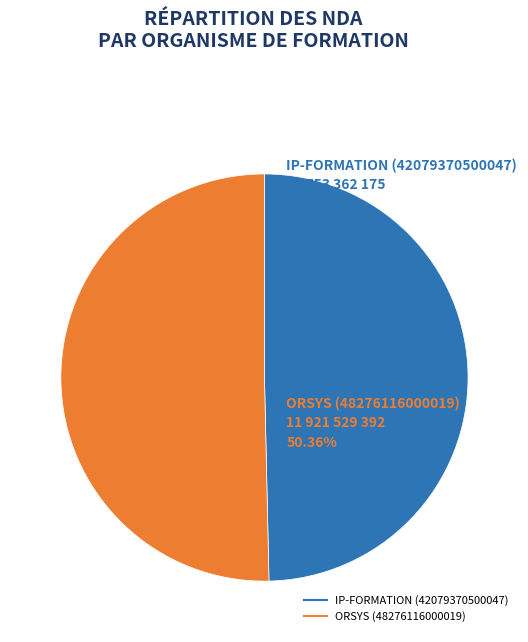

Which category has the biggest portion of the pie?

ORSYS (48276116000019)